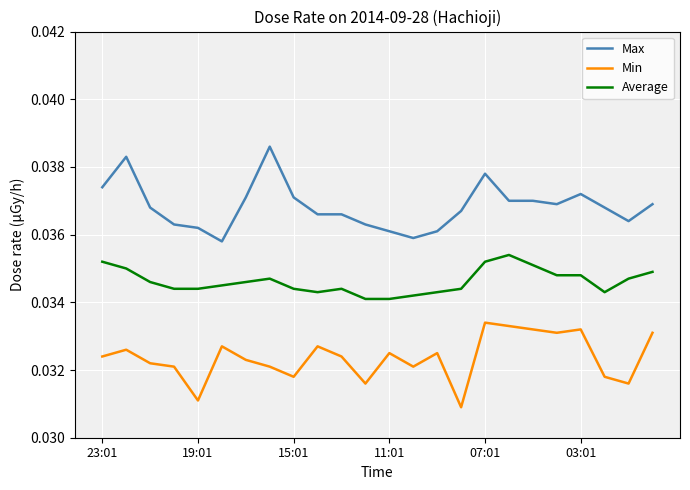

How many lines are shown in the chart?

3